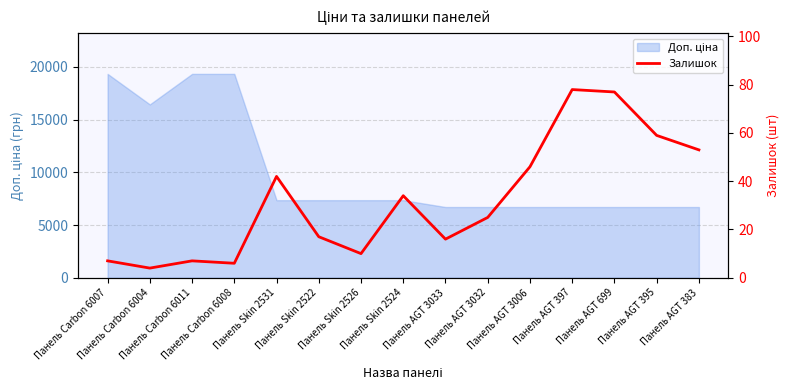

What is the value of the 14th point from the left?

59